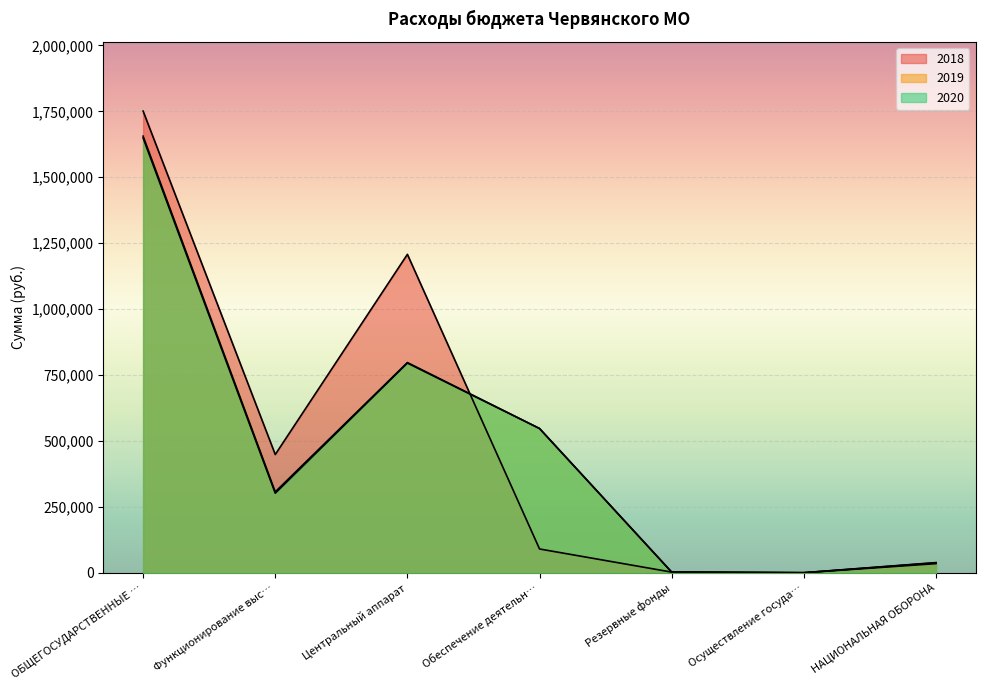

What is the label of the 2nd point from the right?

Осуществление госуда…